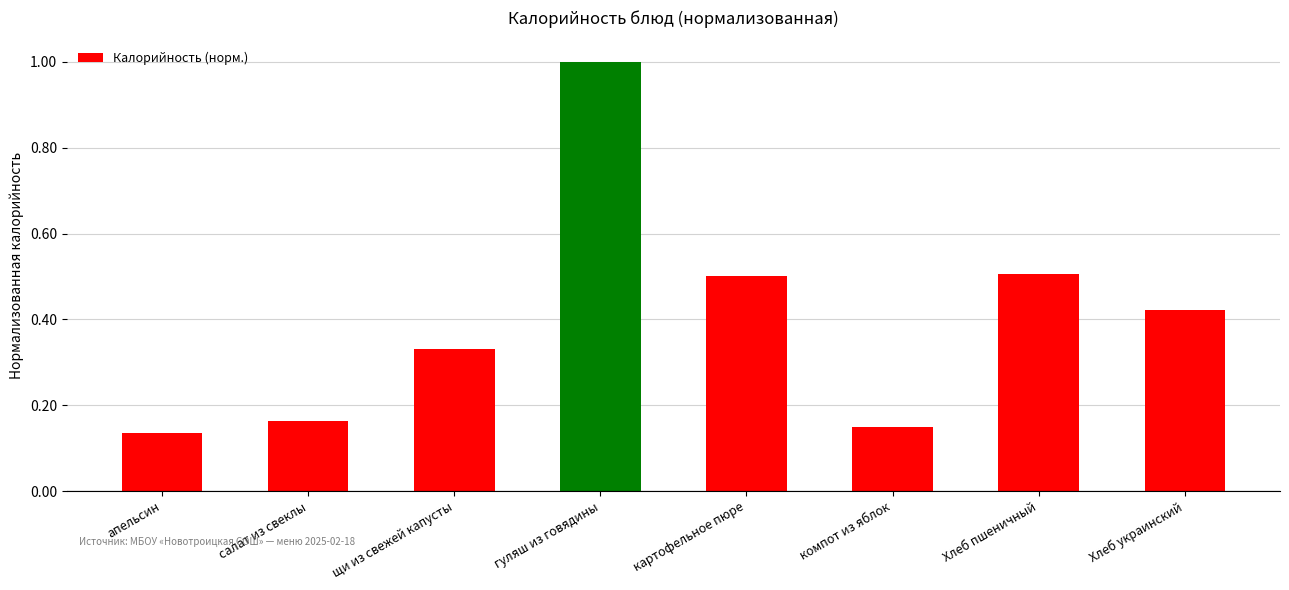

Between салат из свеклы and Хлеб пшеничный, which is larger?

Хлеб пшеничный